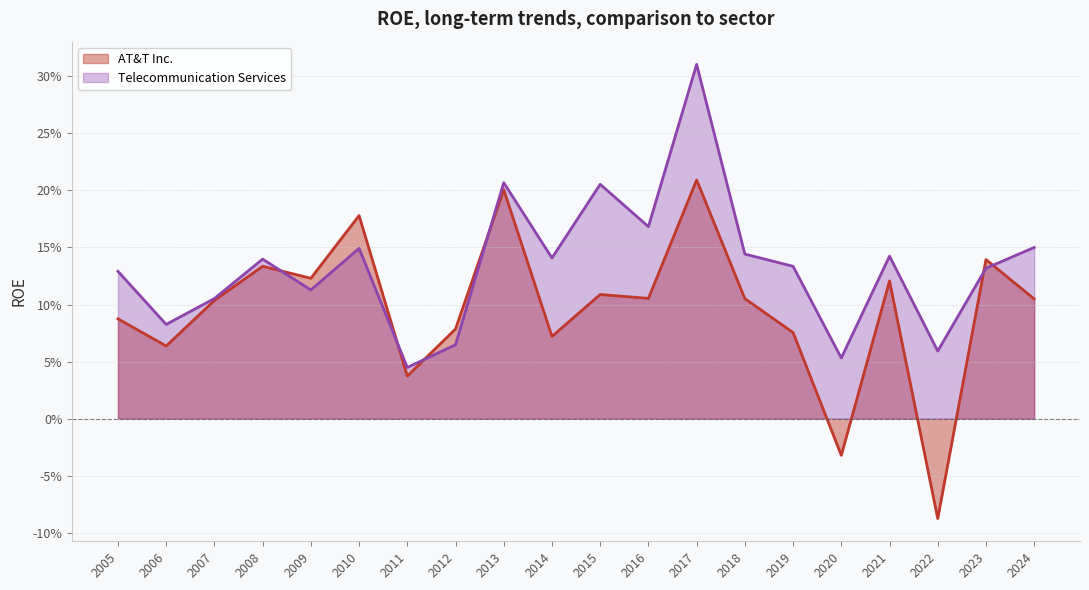

What are all the series names shown in the legend?

AT&T Inc., Telecommunication Services